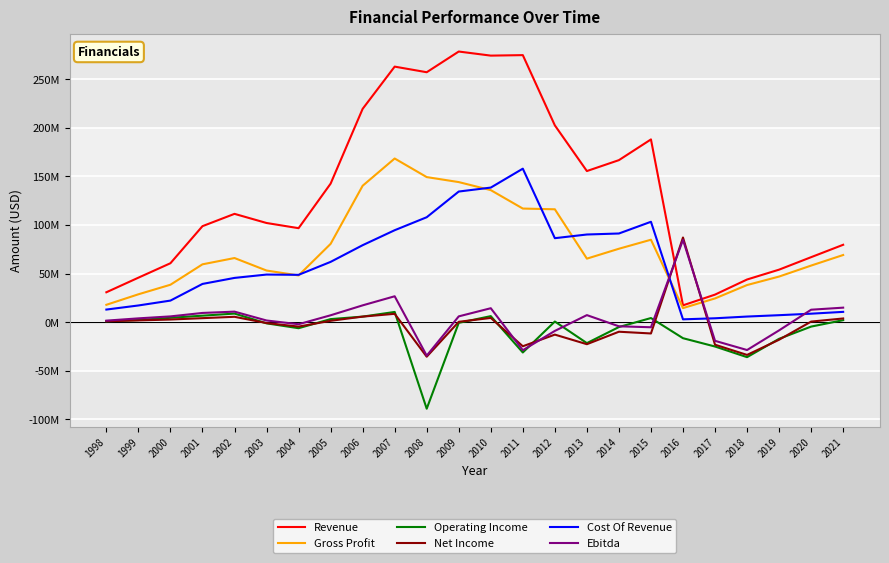

What is the total value across all series at 2020?

142286000